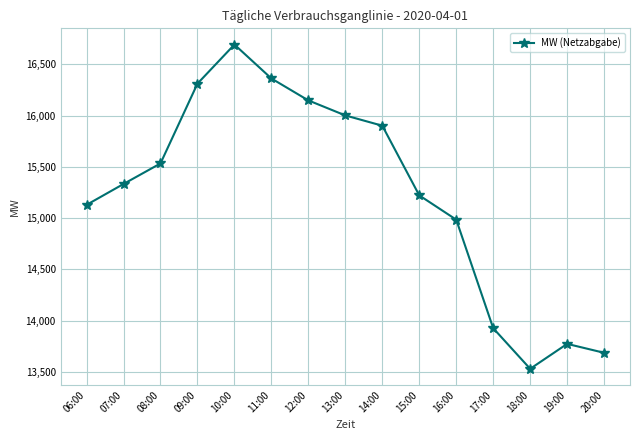

Is it true that the value at 18:00 is 19788.1?

False